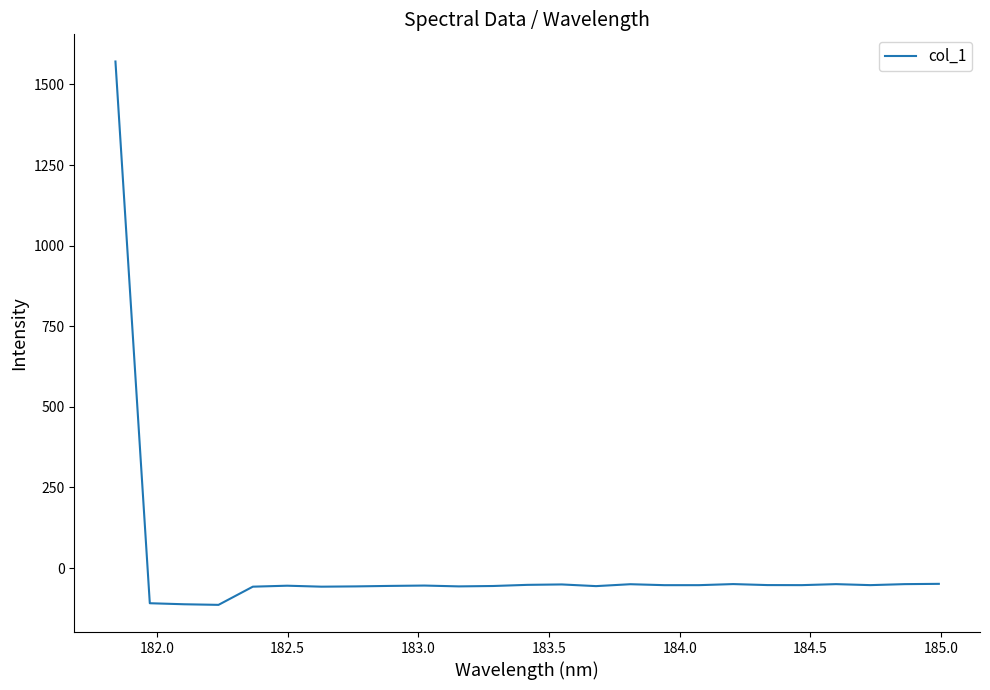

What is the difference between the maximum and minimum values?

1685.6